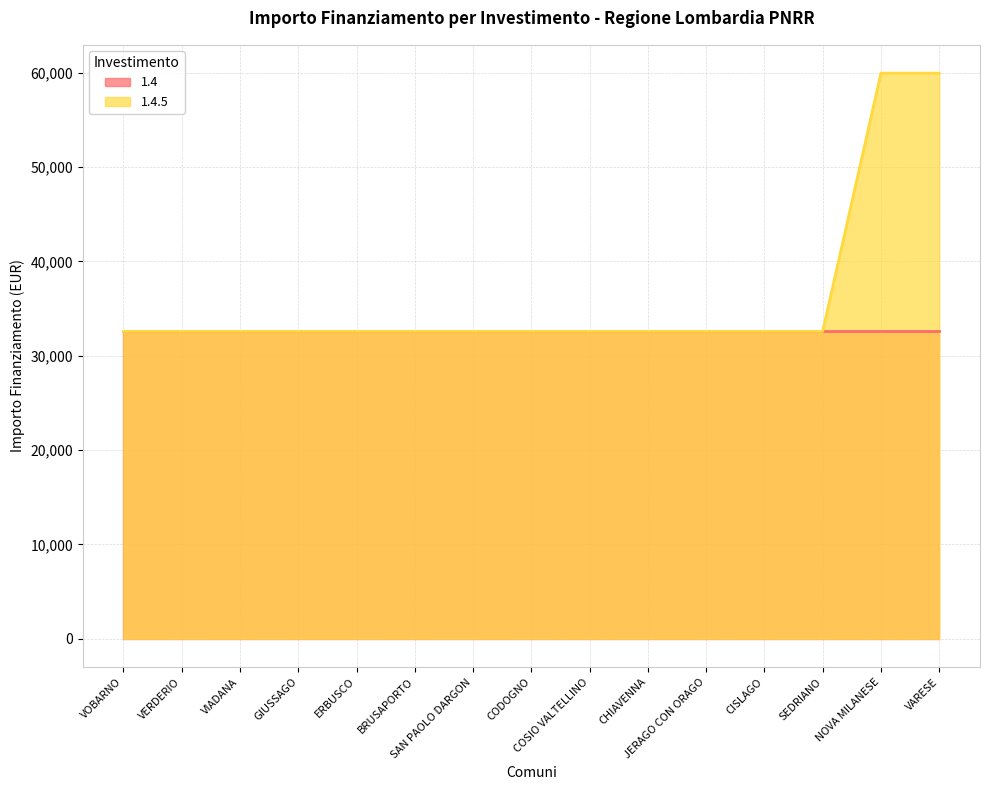

How many data points does each series have?

15